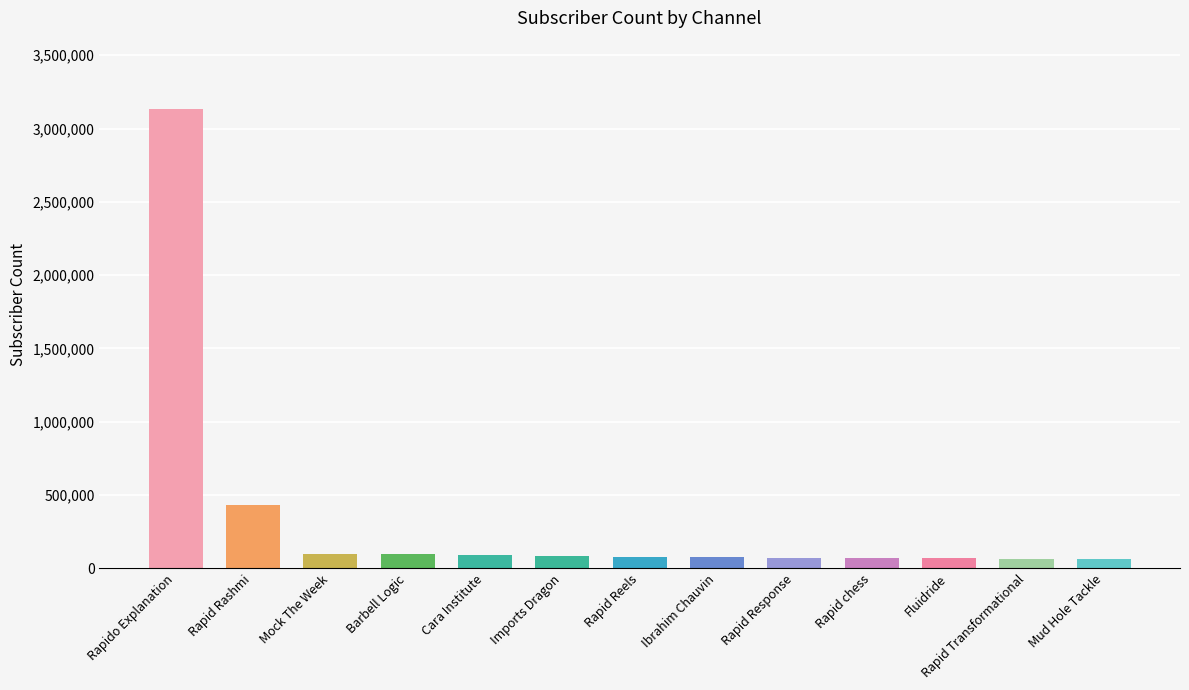

Which label corresponds to the largest value in the chart?

Rapido Explanation